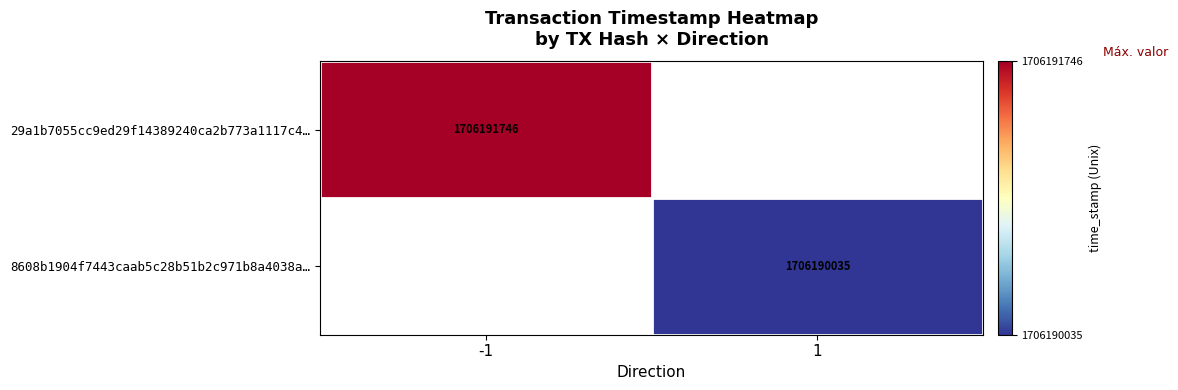

Is the value of 8608b1904f7443caab5c28b51b2c971b8a4038a… at 1 greater than the value of 29a1b7055cc9ed29f14389240ca2b773a1117c4… at -1?

No